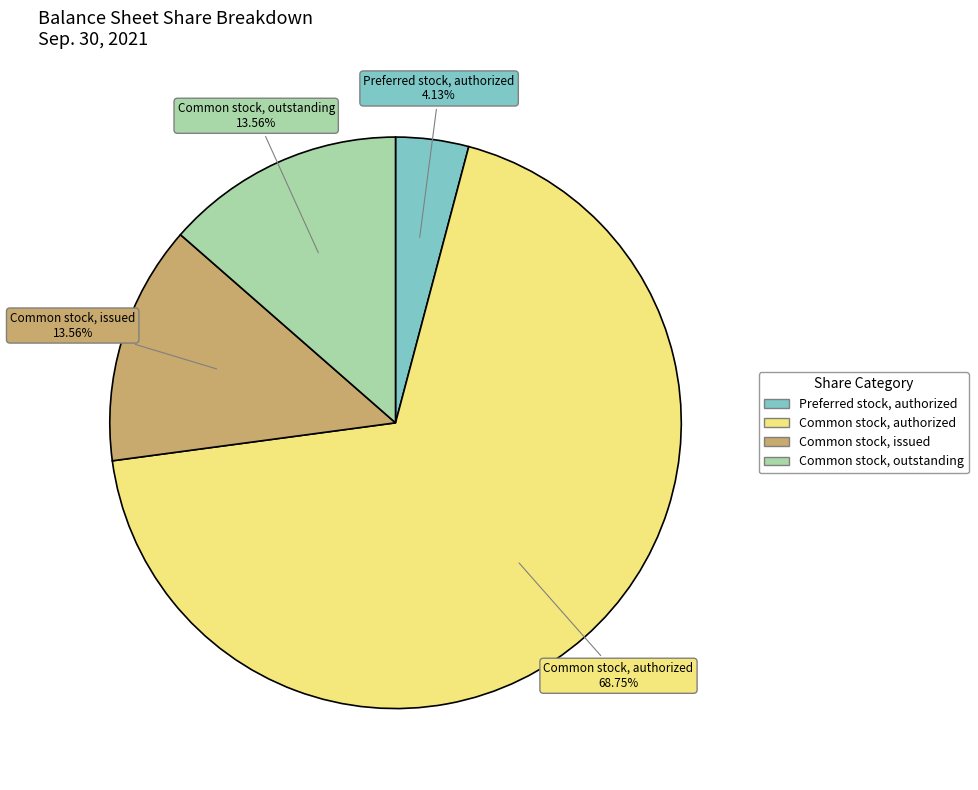

Is there a majority slice in this chart?

Yes